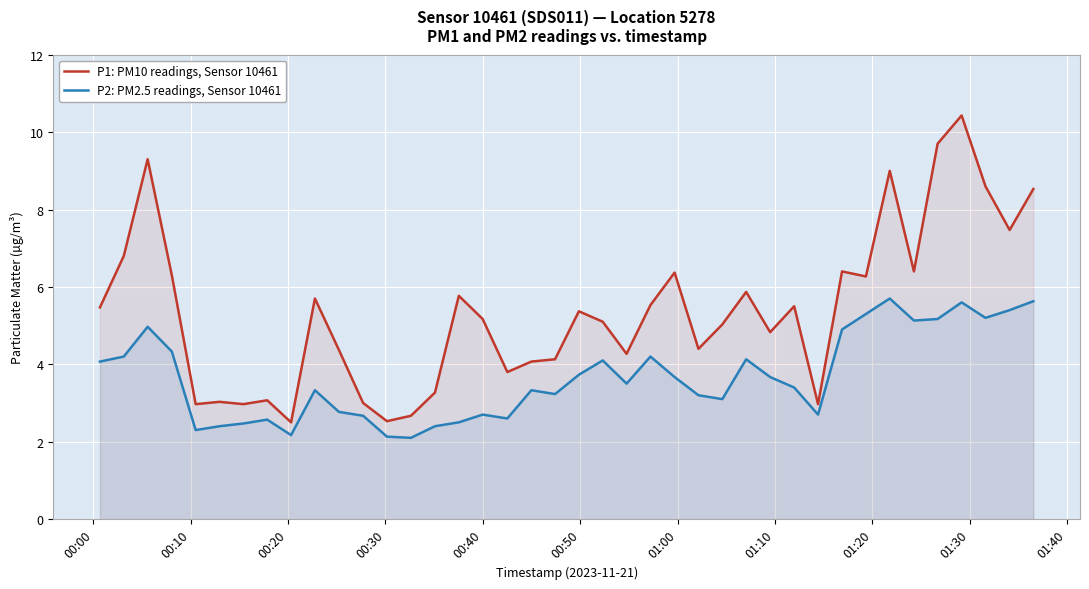

Which series has the largest range (max minus min)?

P1: PM10 readings, Sensor 10461